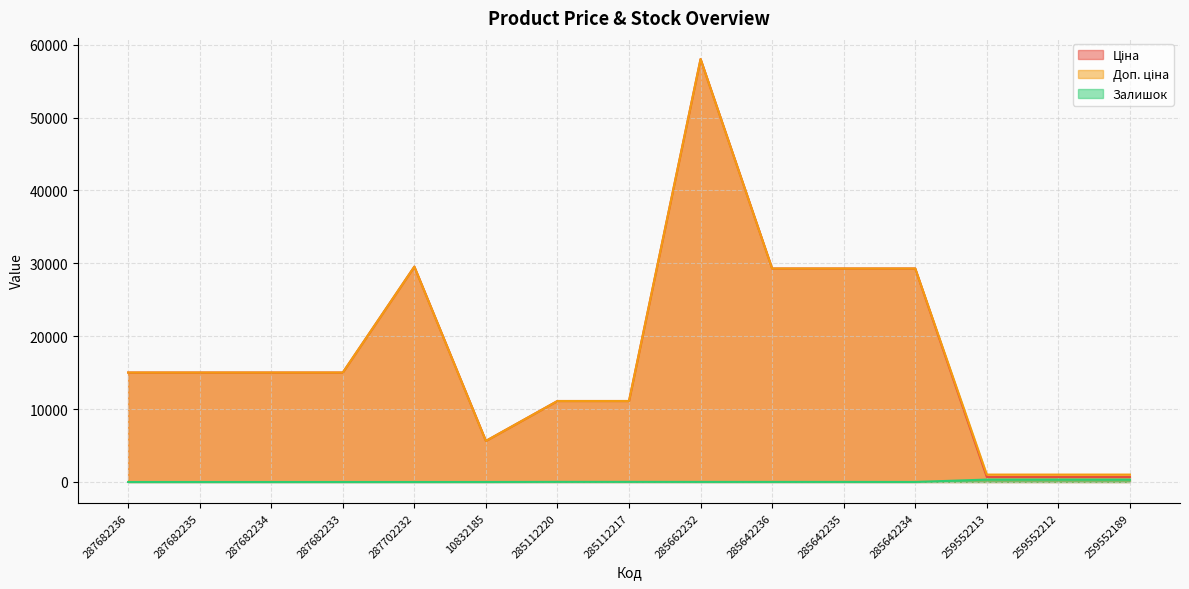

True or false: Доп. ціна has a value of 39568.8 at 287702232.

False